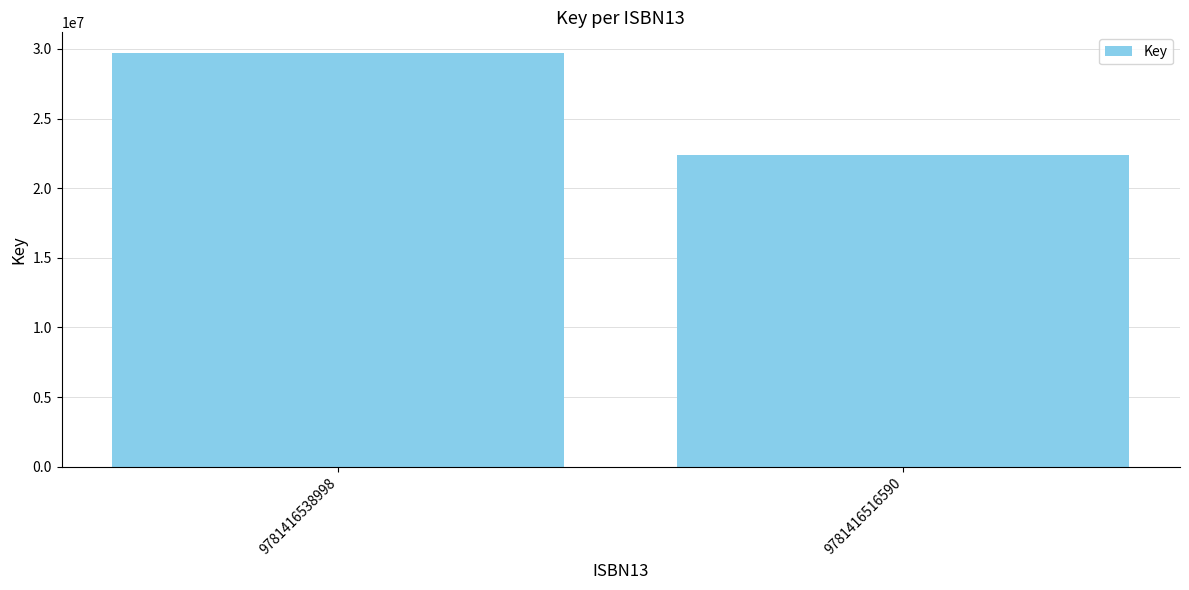

Reading left to right, transcribe all the data shown in this chart.

29706240	22374466